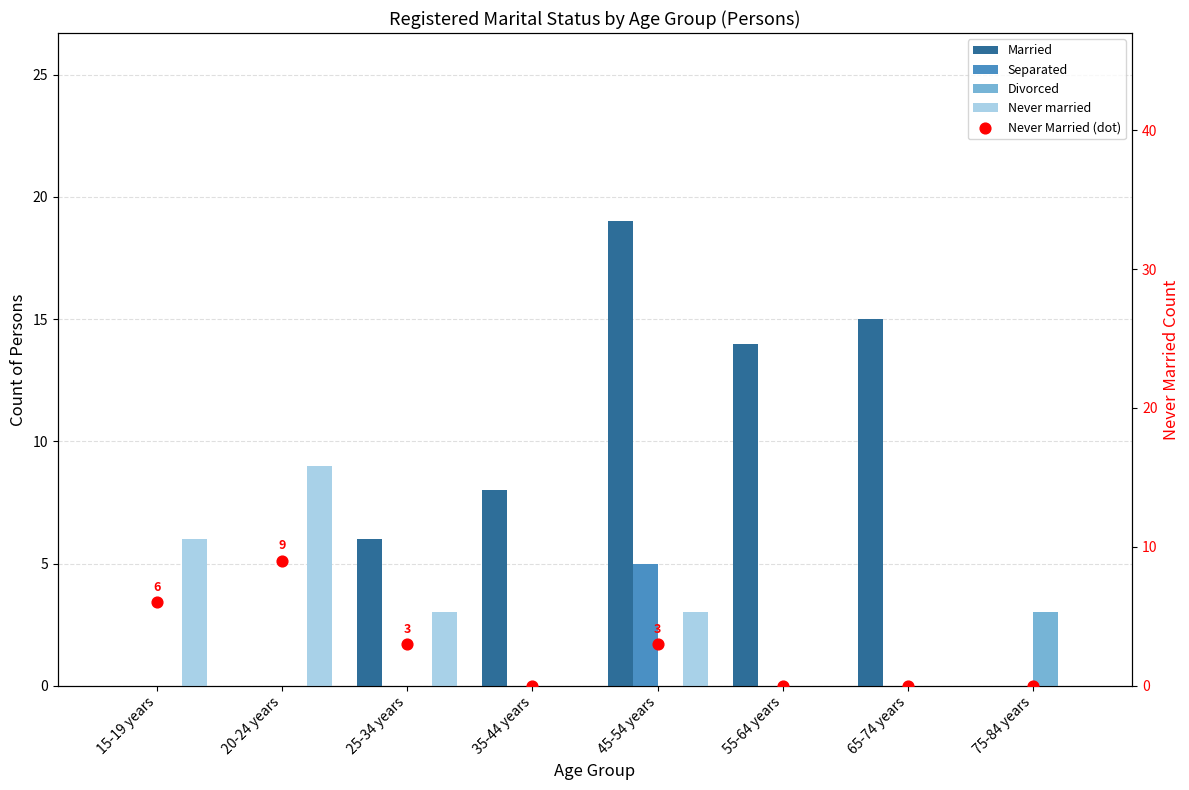

At how many categories does at least one series exceed 5?

7